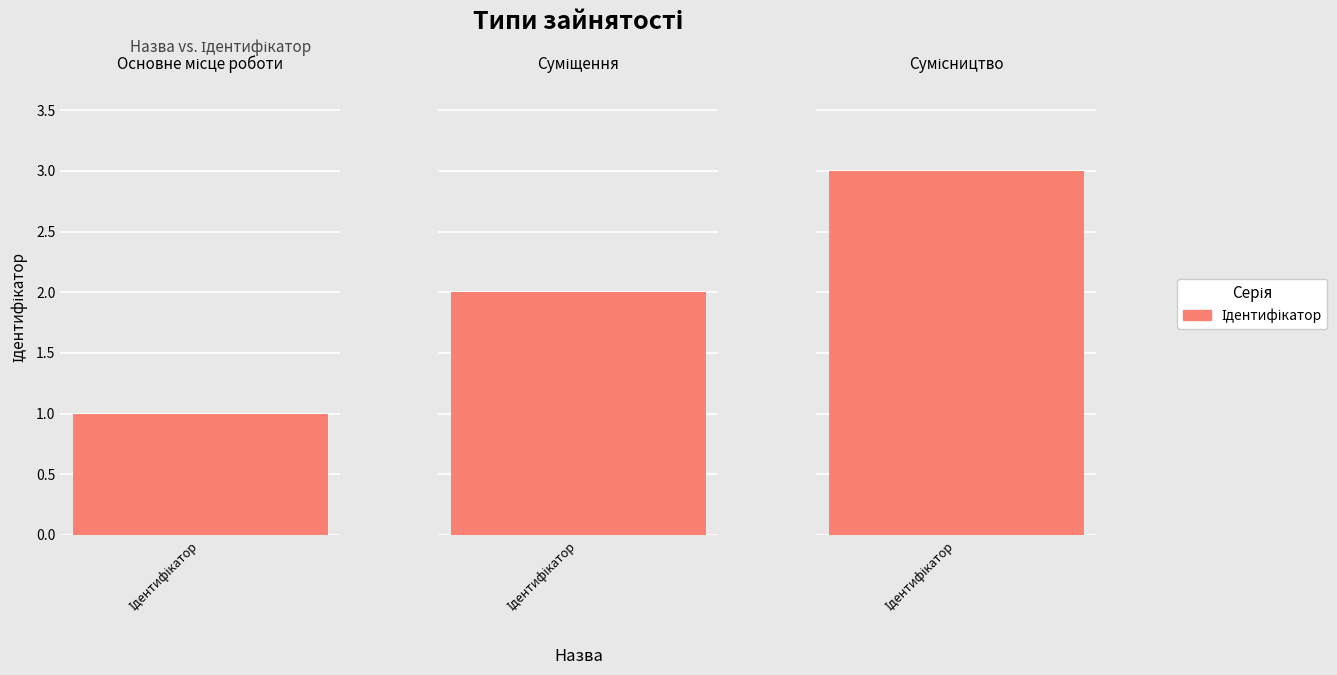

Between Суміщення and Сумісництво, which is larger?

Сумісництво